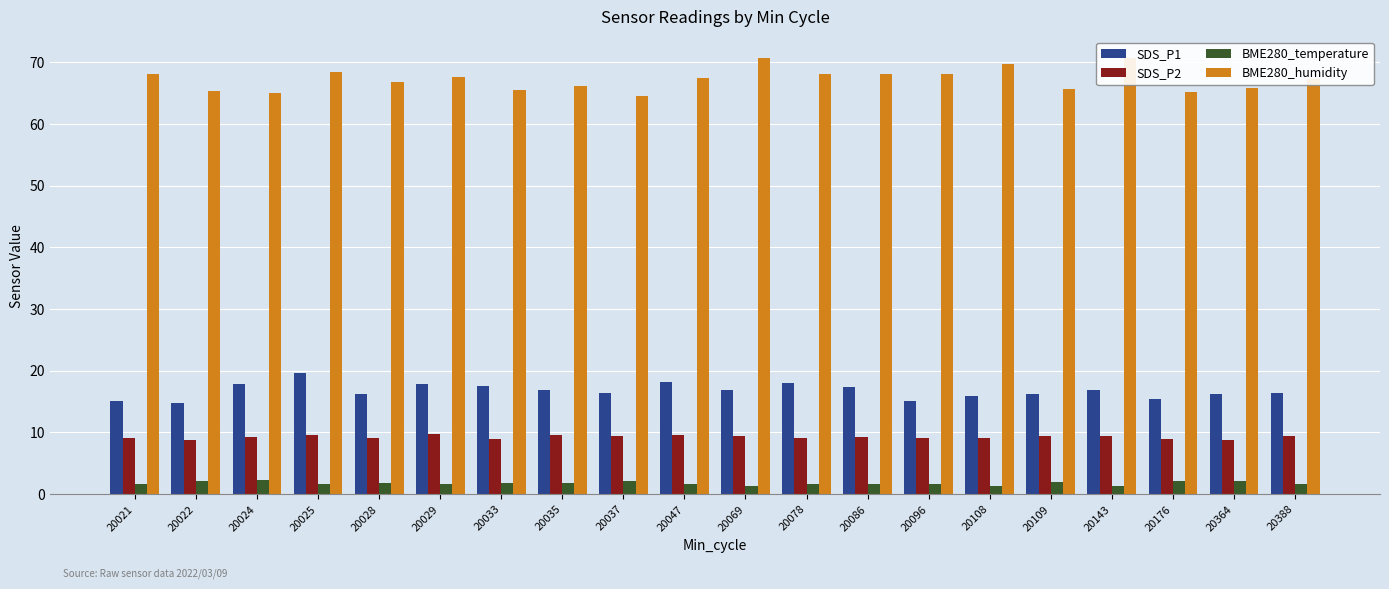

Read the BME280_temperature value at 20022.

2.1